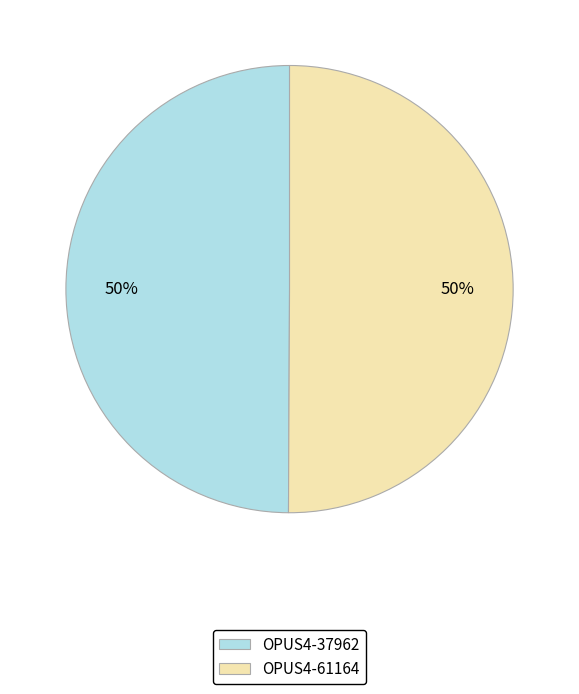

Combined, do OPUS4-37962 and OPUS4-61164 account for over 50%?

Yes